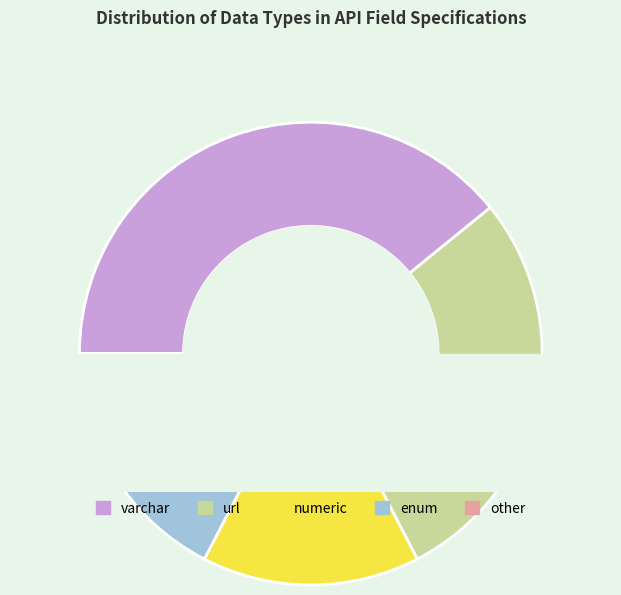

What percentage do enum and  together represent?

17.4%